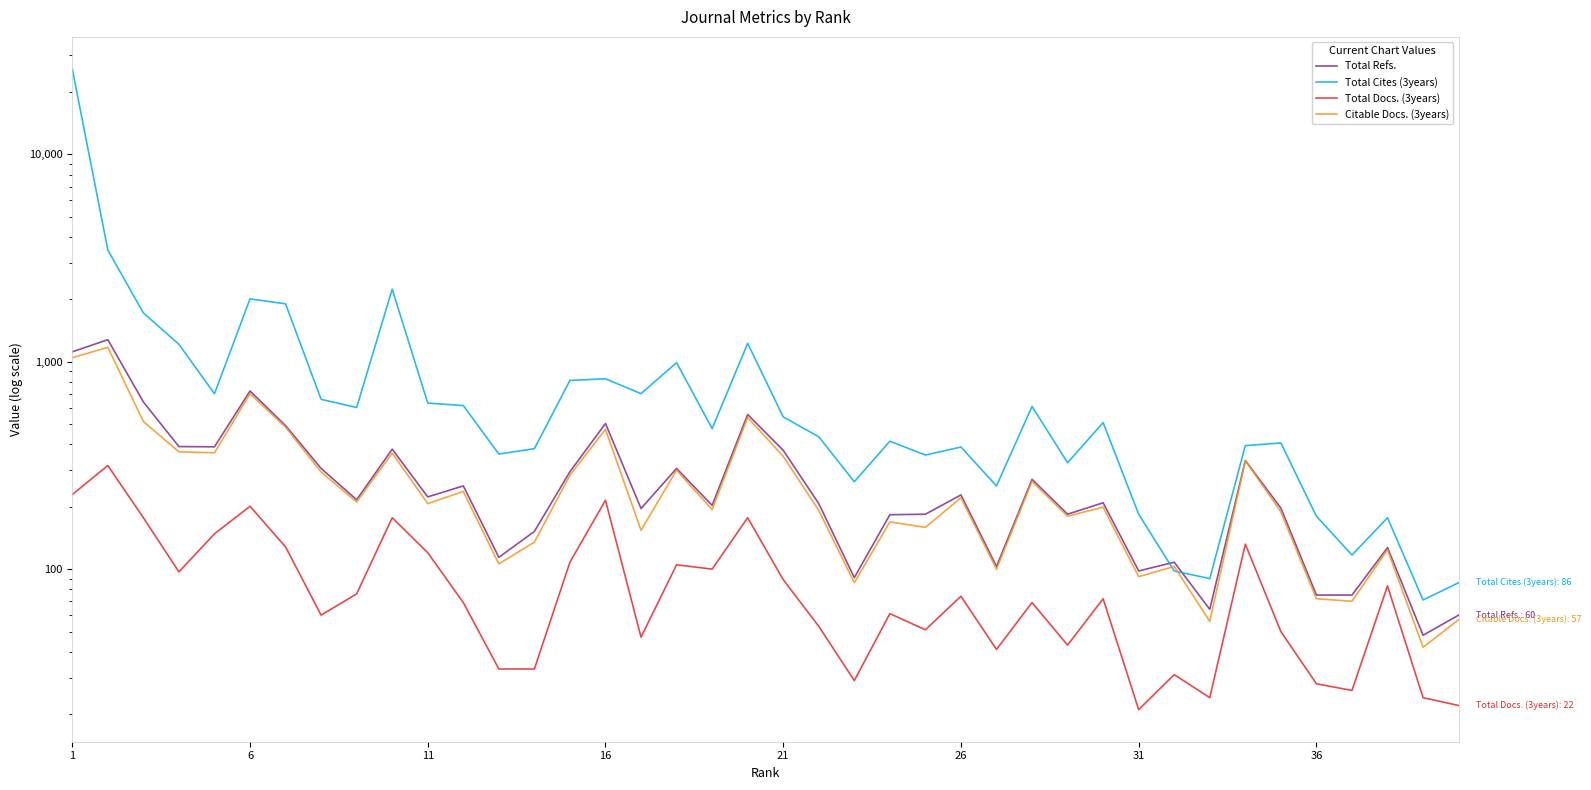

Which series has the widest spread of values?

Total Cites (3years)